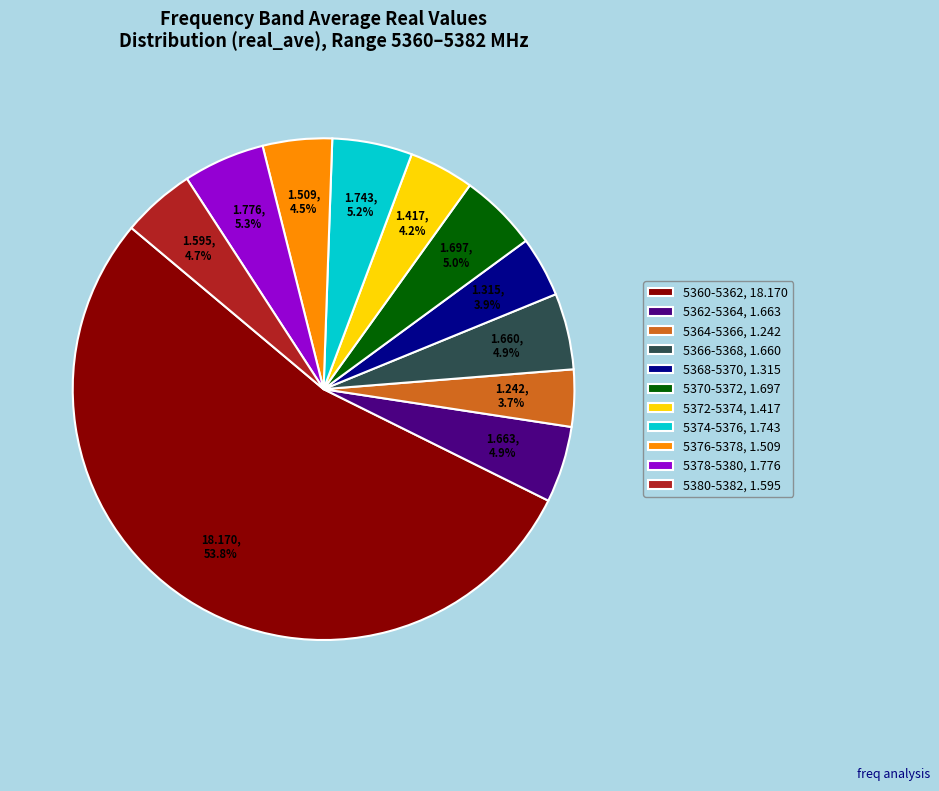

To the nearest percent, what percentage of the pie is 5378-5380?

5%